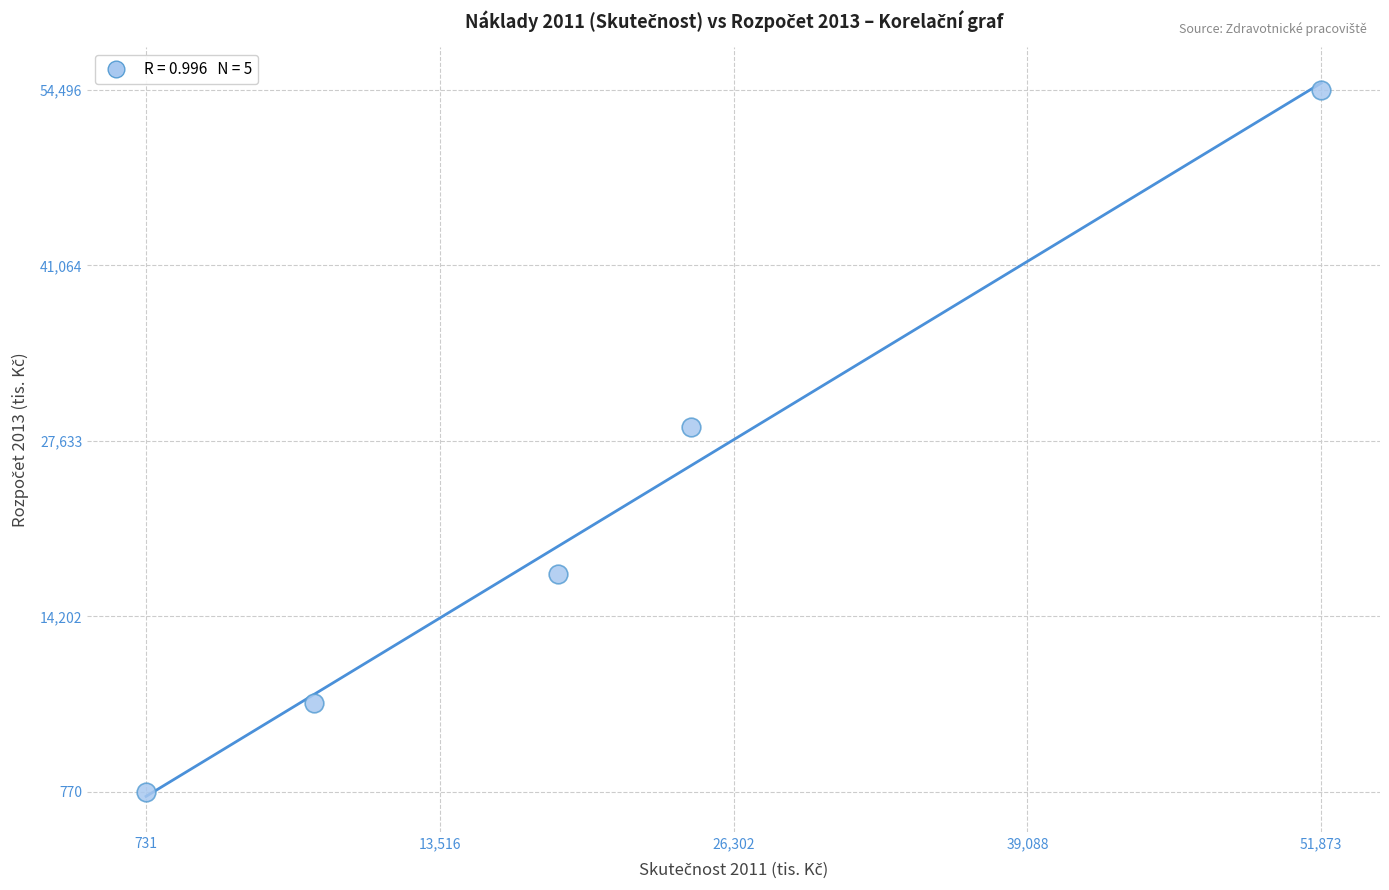

What is the average Y value?

21798